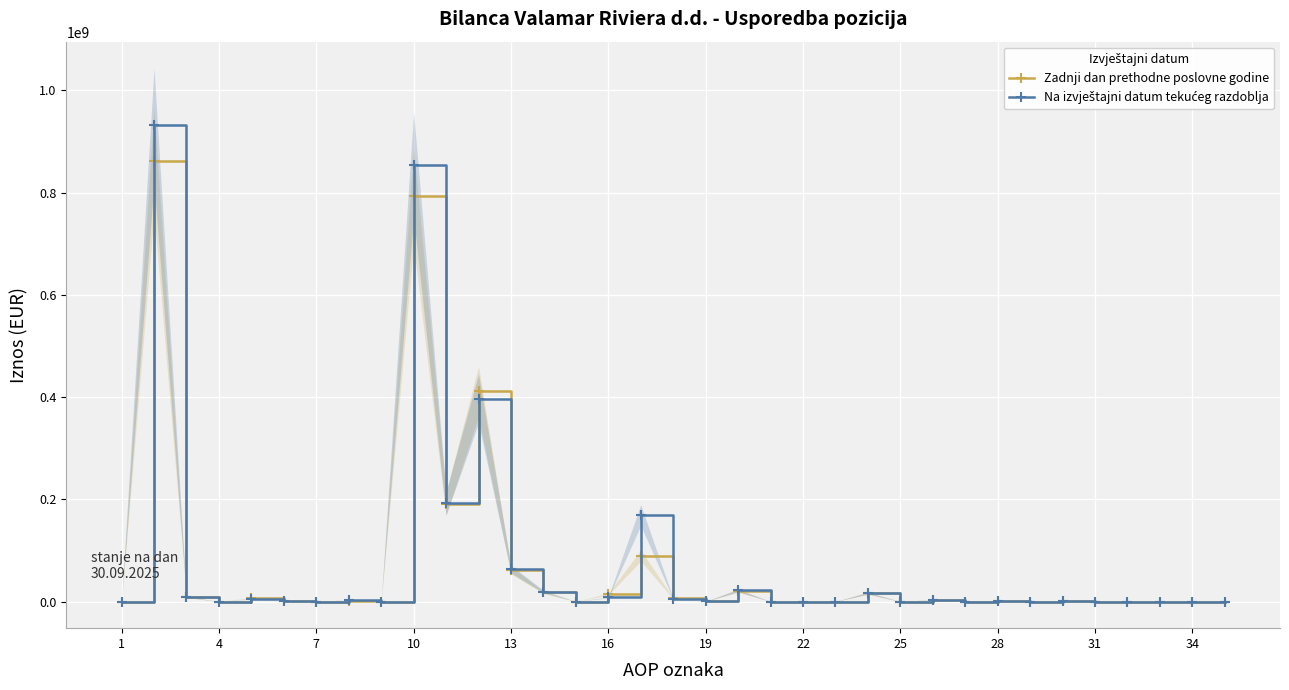

In Zadnji dan prethodne poslovne godine, how many points are lower than both neighbors (excluding endpoints)?

9